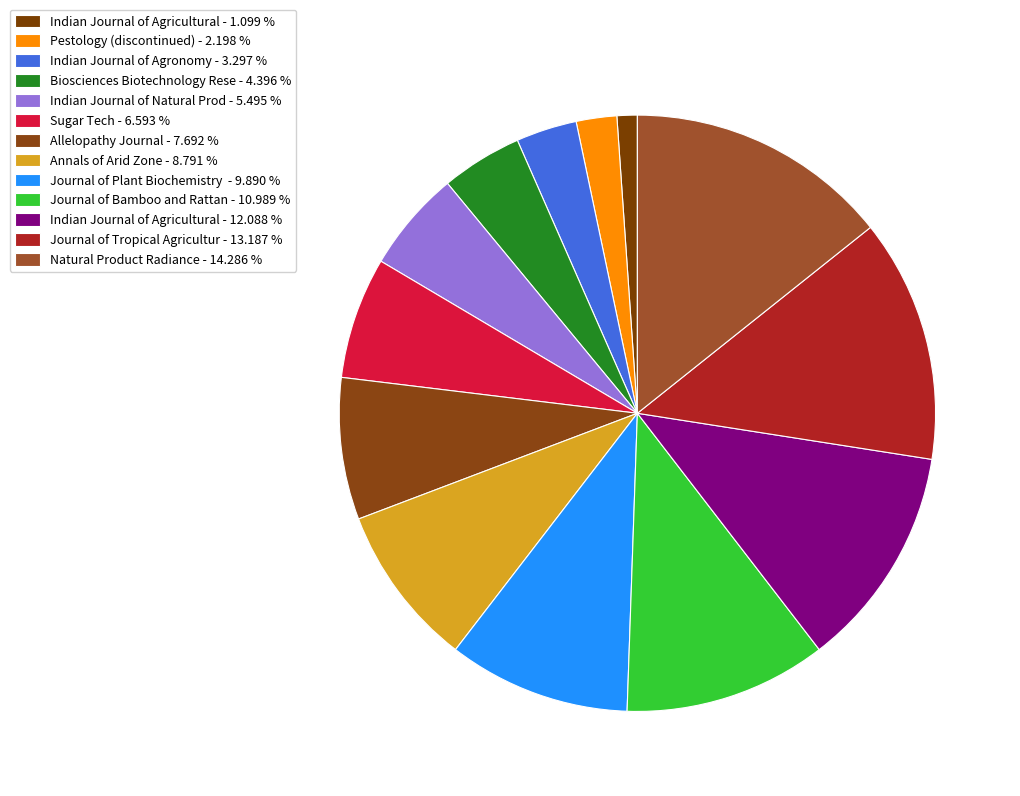

To the nearest percent, what is the average slice percentage?

8%